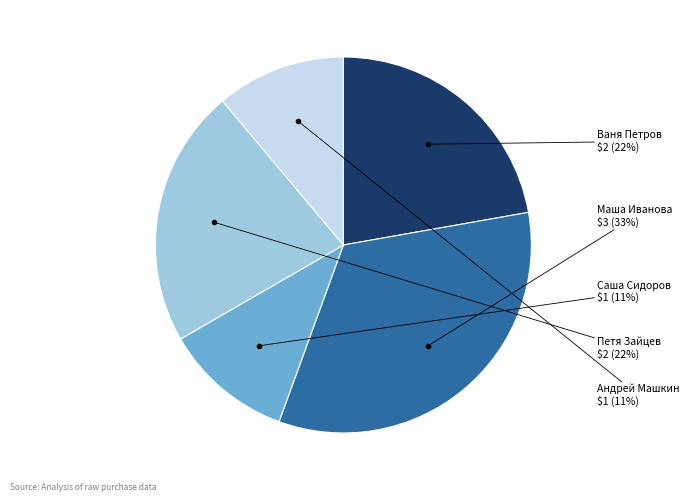

Is there any slice that represents more than half of the pie?

No